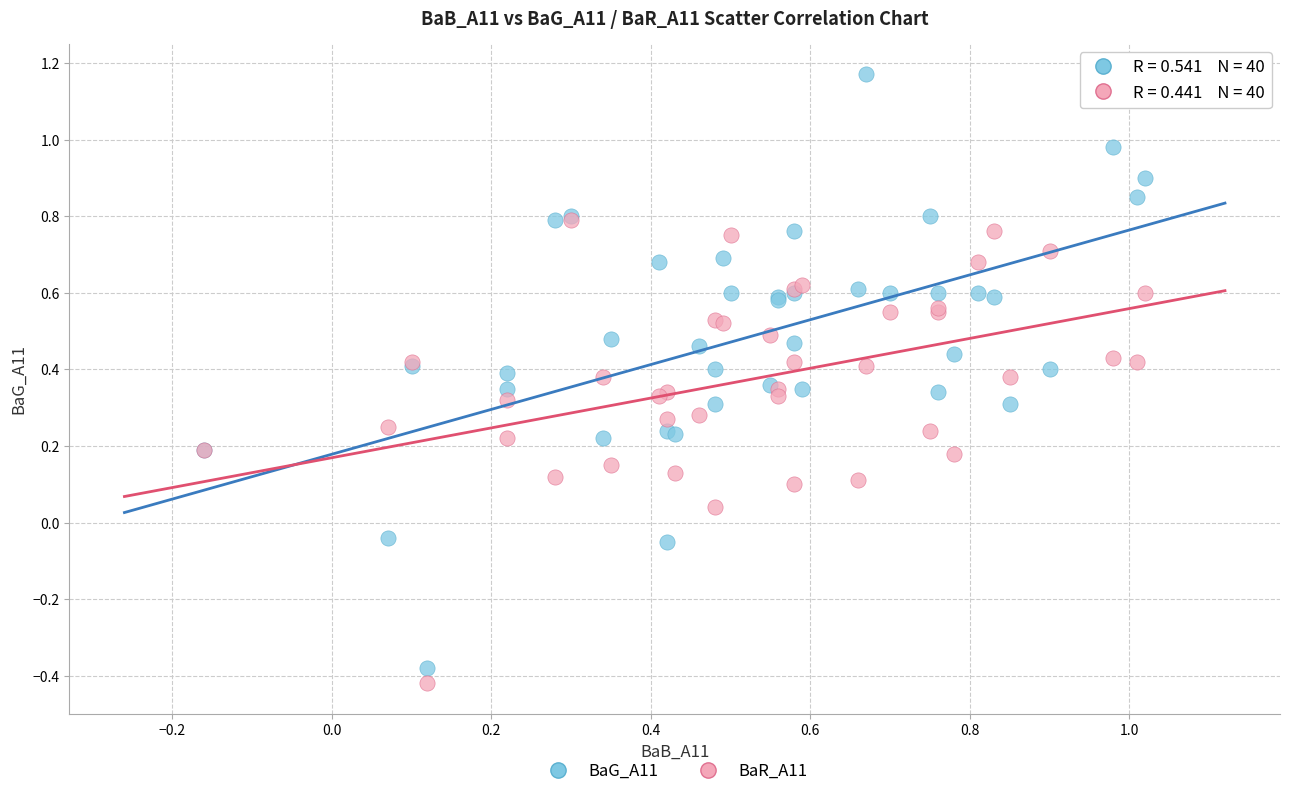

What are all the series names shown in the legend?

BaG_A11, BaR_A11